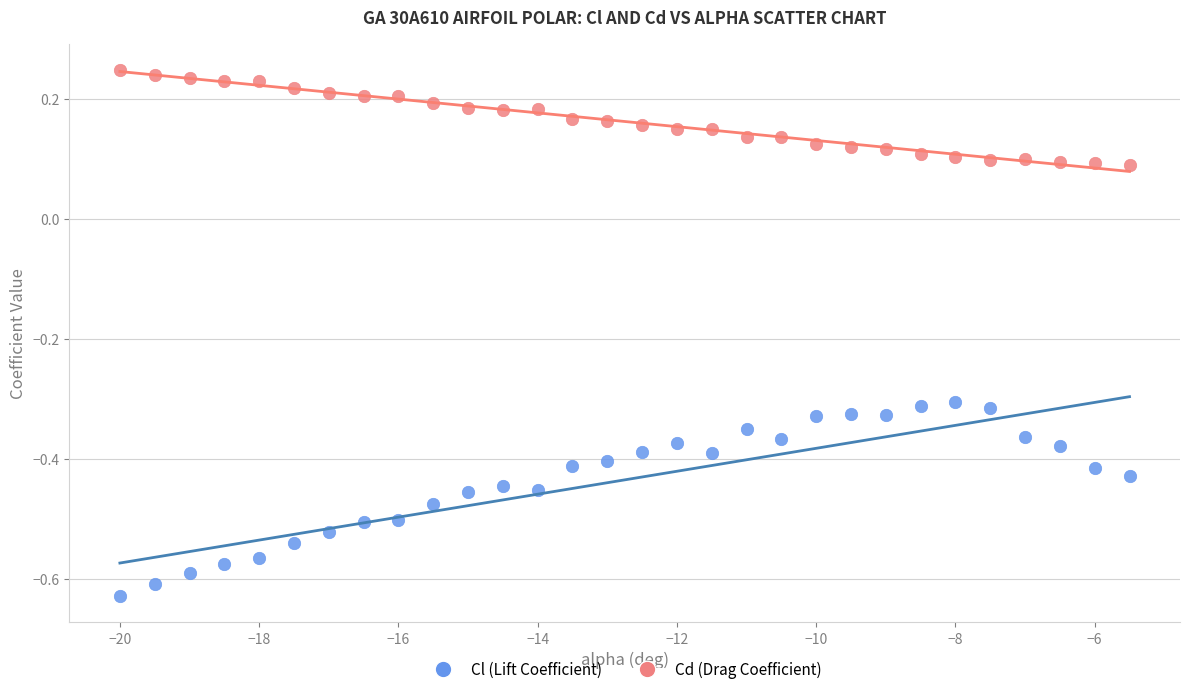

Which series contains the highest Y value?

Cd (Drag Coefficient)